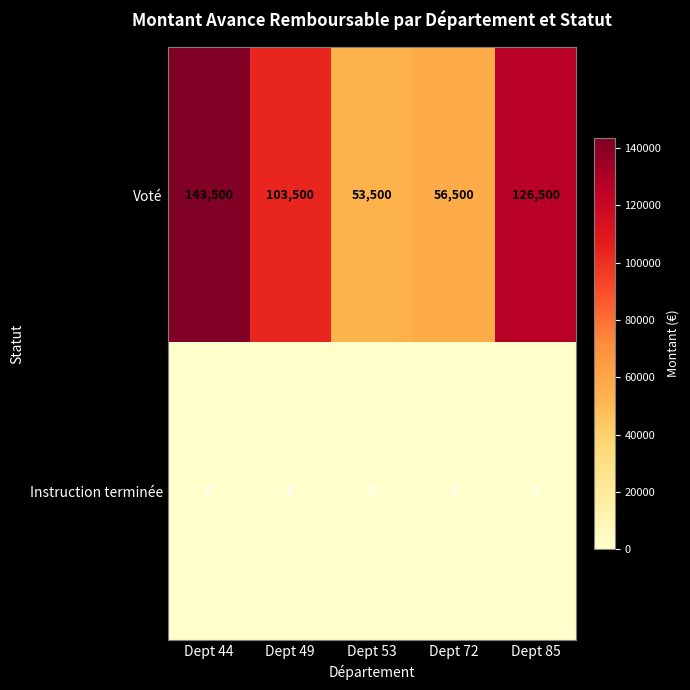

The value of Instruction terminée at Dept 49 is 0. True or false?

True